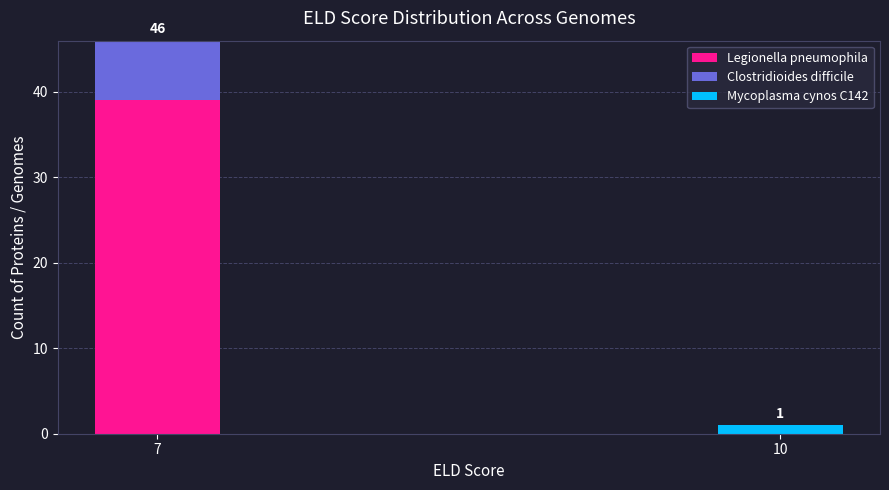

Are the bars grouped side by side (vs. stacked)?

No